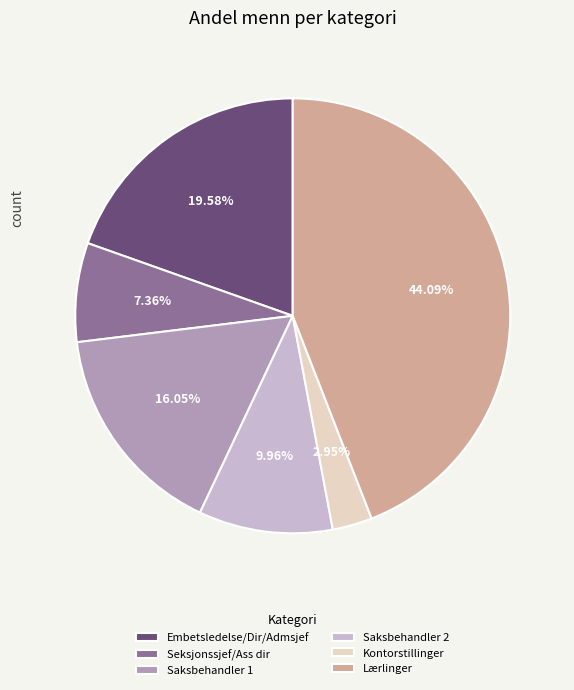

True or false: Saksbehandler 1 accounts for 16% of the total.

True